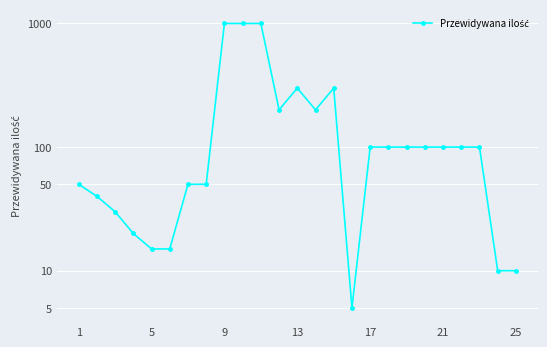

What is the minimum value shown in the chart?

5